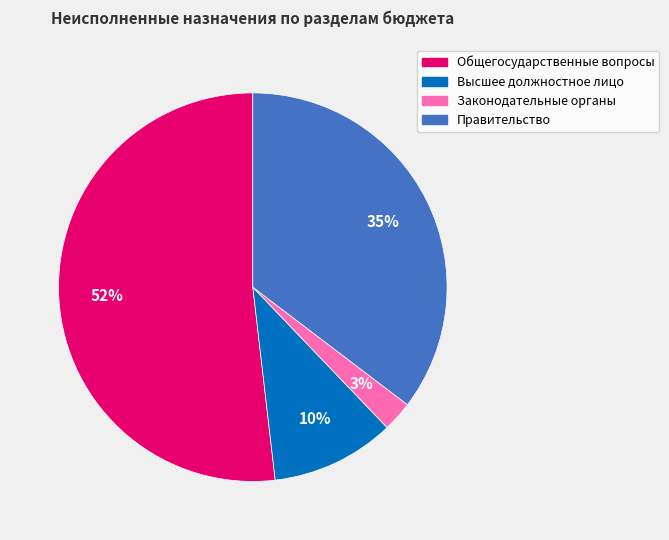

Is there a majority slice in this chart?

Yes